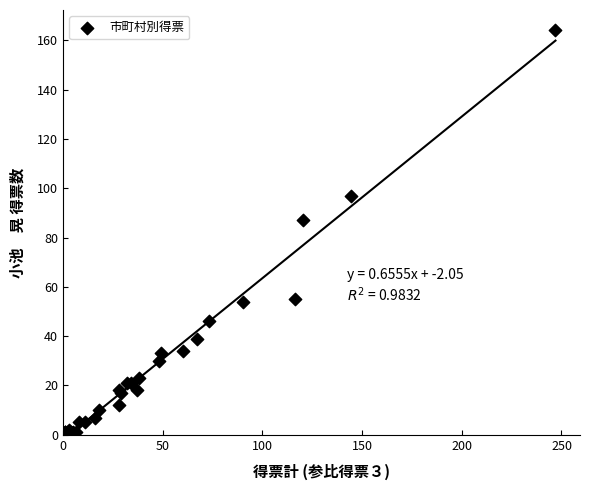

What Y value in the scatter plot is closest to 82?

87